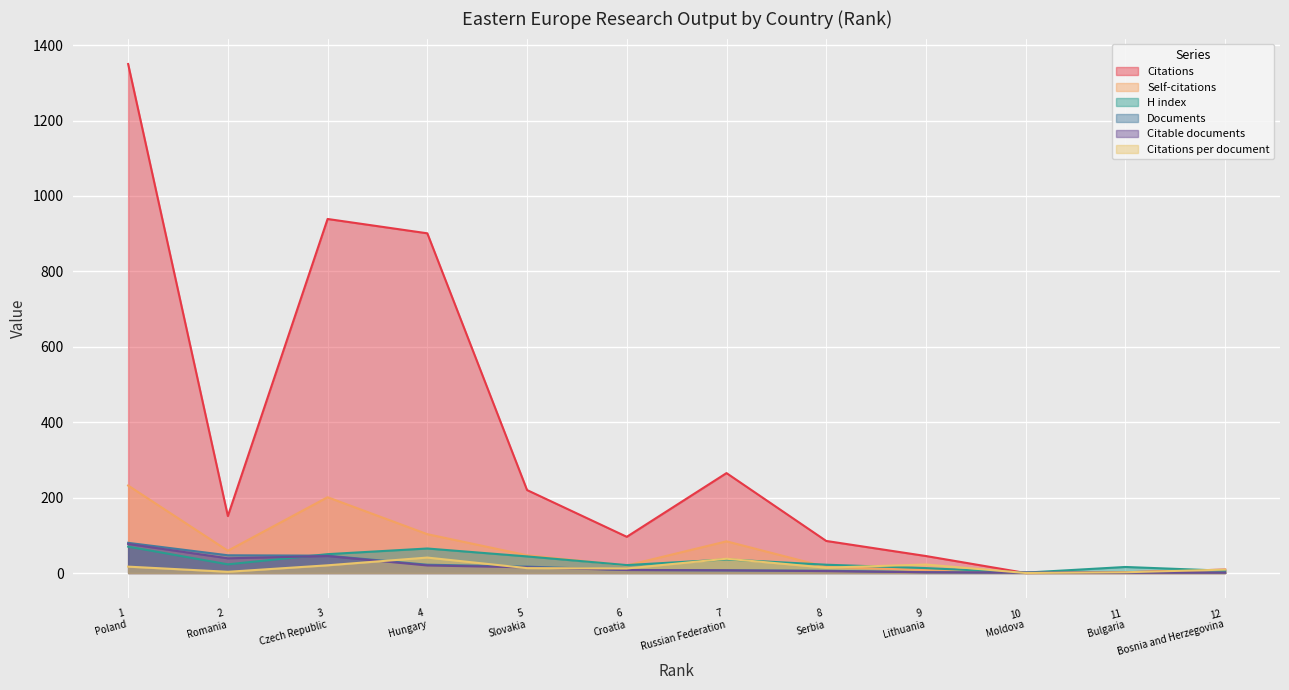

What are all the series names shown in the legend?

Citations, Self-citations, H index, Documents, Citable documents, Citations per document